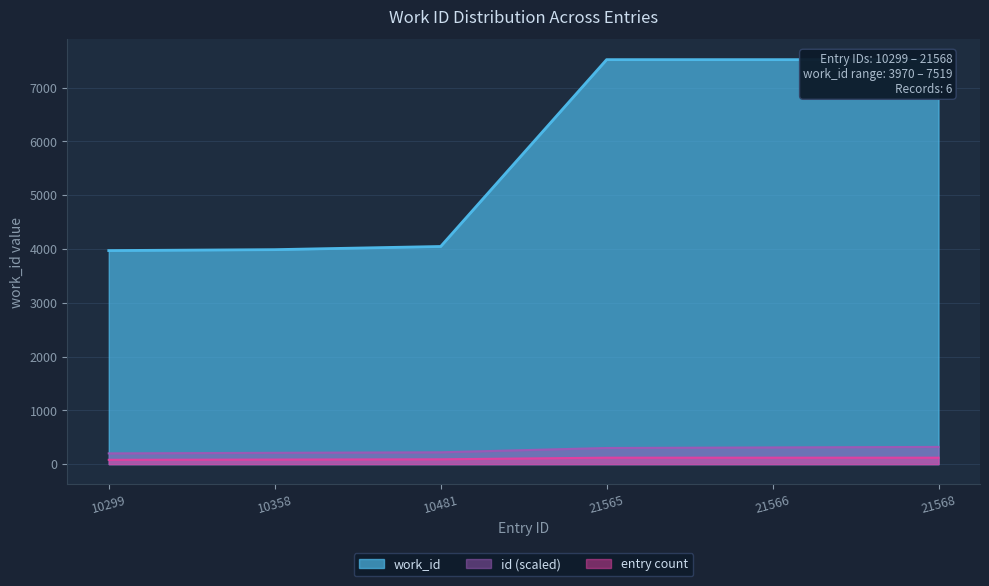

True or false: there are more than 0 points higher than both neighbors.

False